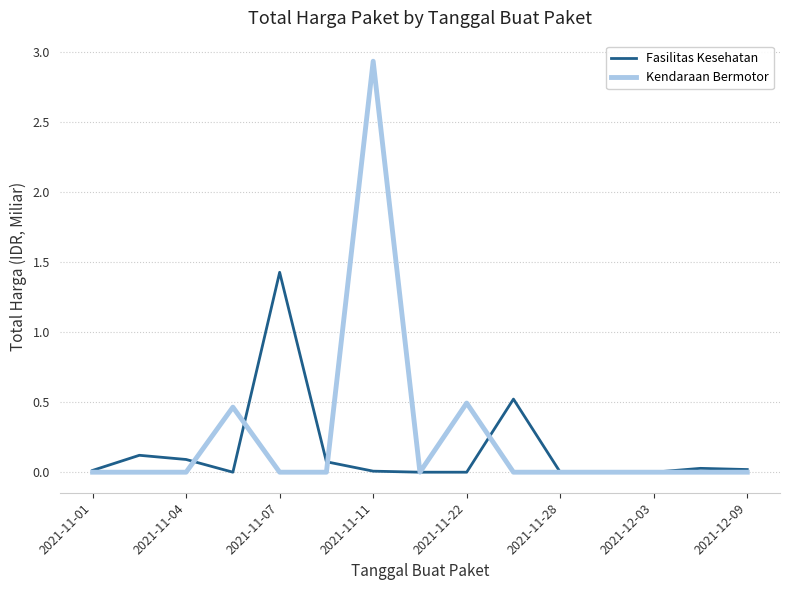

True or false: Fasilitas Kesehatan and Kendaraan Bermotor intersect in this chart.

True